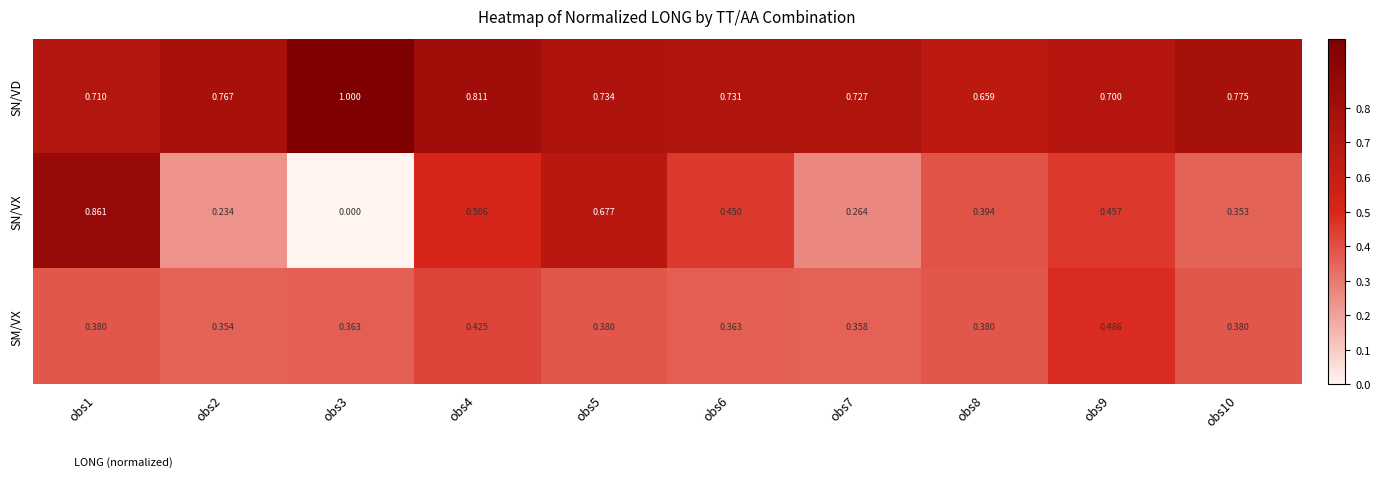

Which series has the widest spread of values?

SN/VX